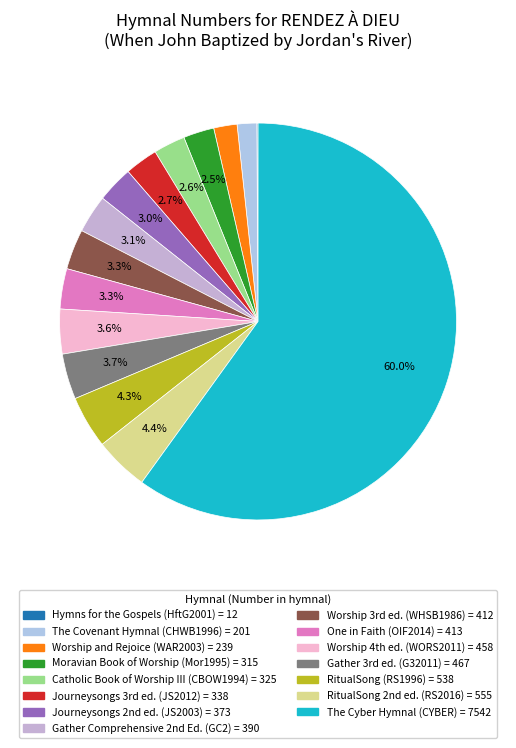

Is it true that RitualSong (RS1996) is 4% of the pie?

True